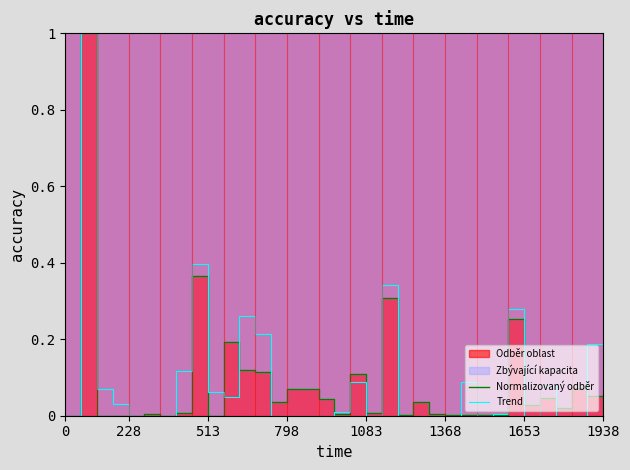

What is the highest value of the Trend series?

1.0